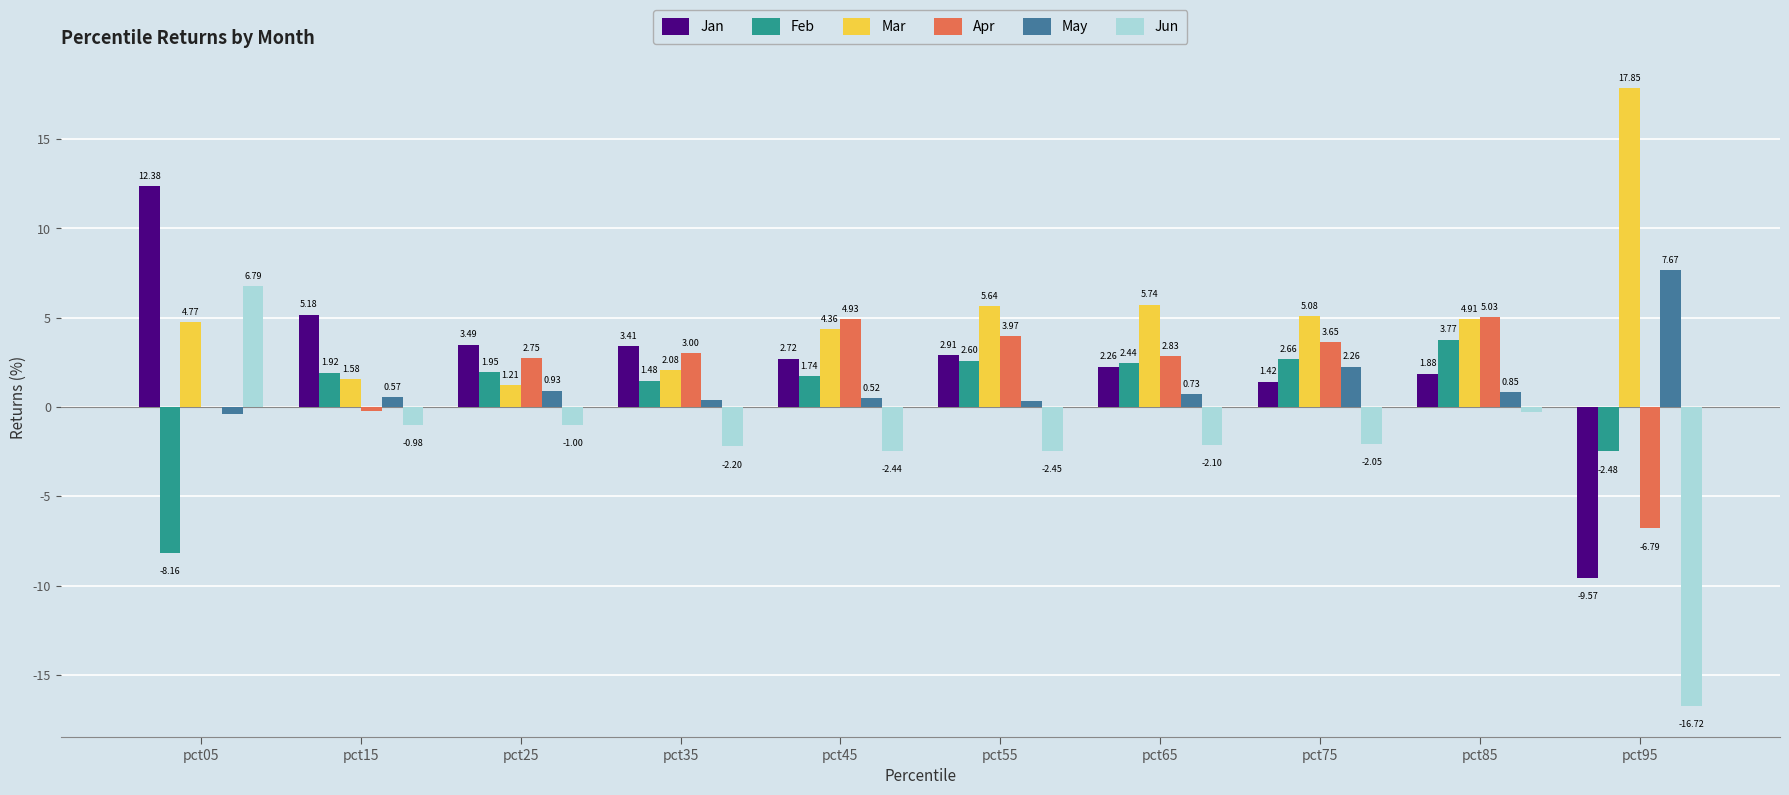

Does the chart contain stacked bars?

No